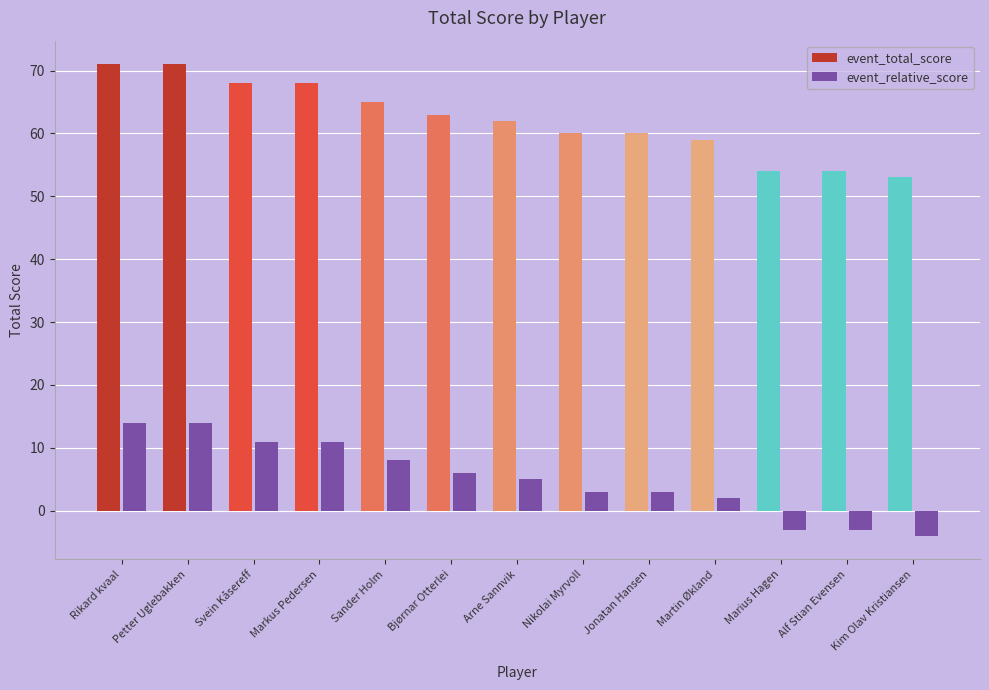

Is the value of event_total_score at Kim Olav Kristiansen greater than the value of event_relative_score at Jonatan Hansen?

Yes